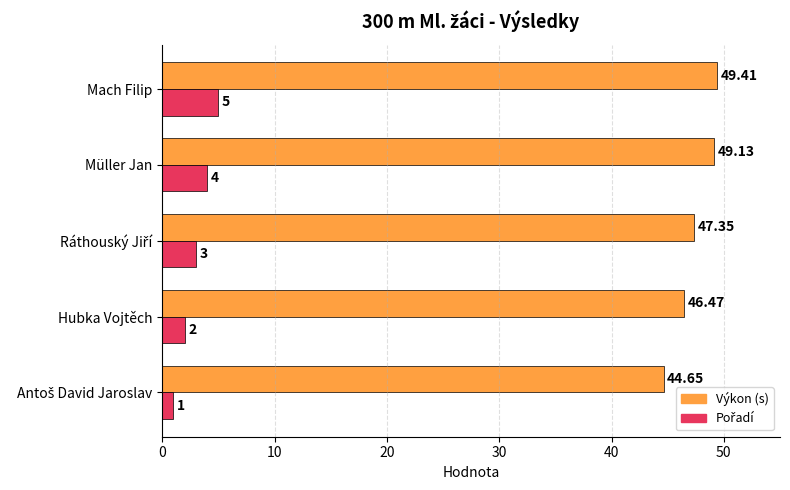

At how many categories does at least one series exceed 11?

5